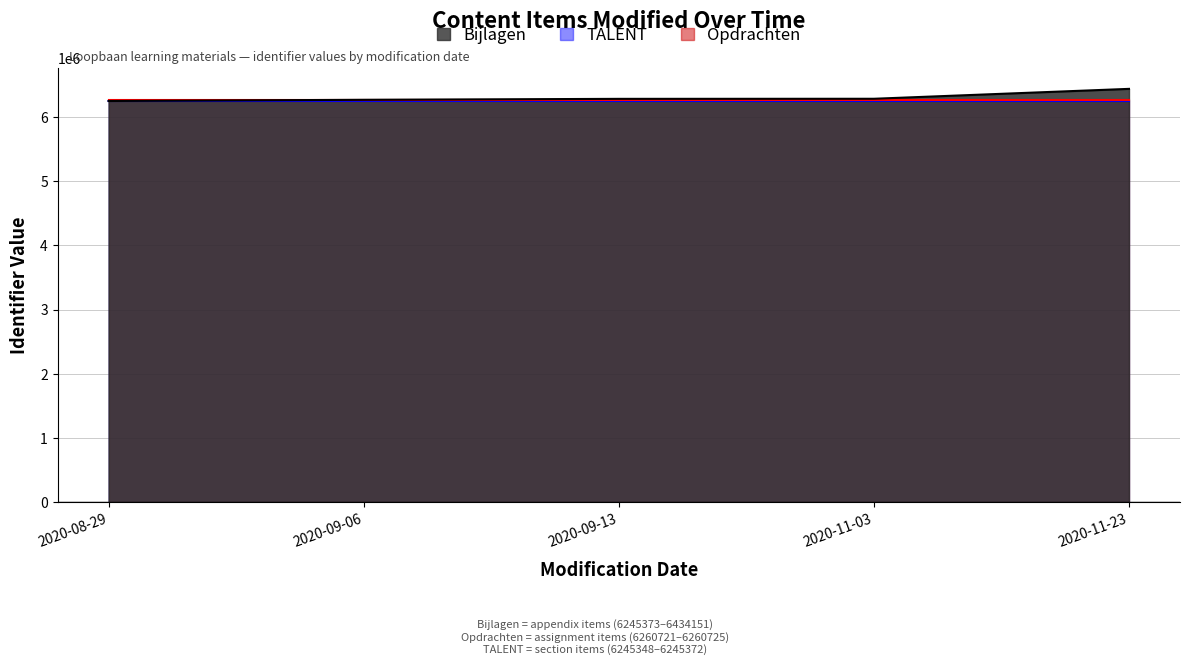

List the labels in order of Bijlagen value, largest first.

2020-11-23, 2020-11-03, 2020-09-13, 2020-09-06, 2020-08-29